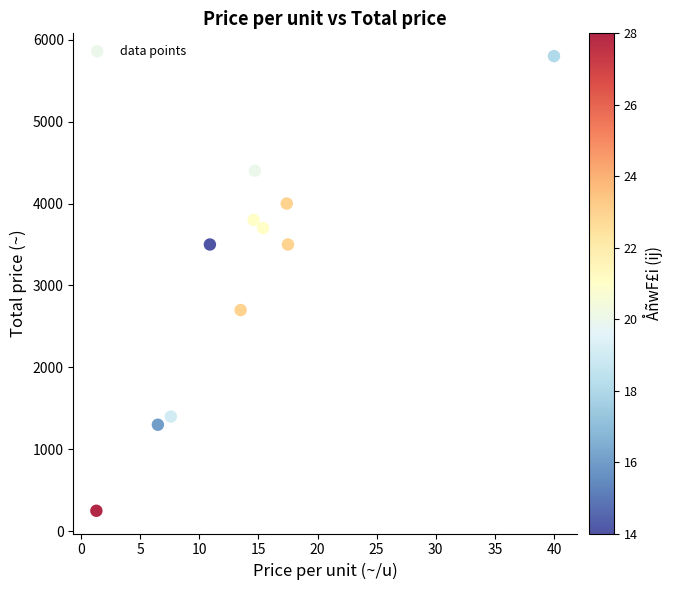

What is the average Y value?

3123